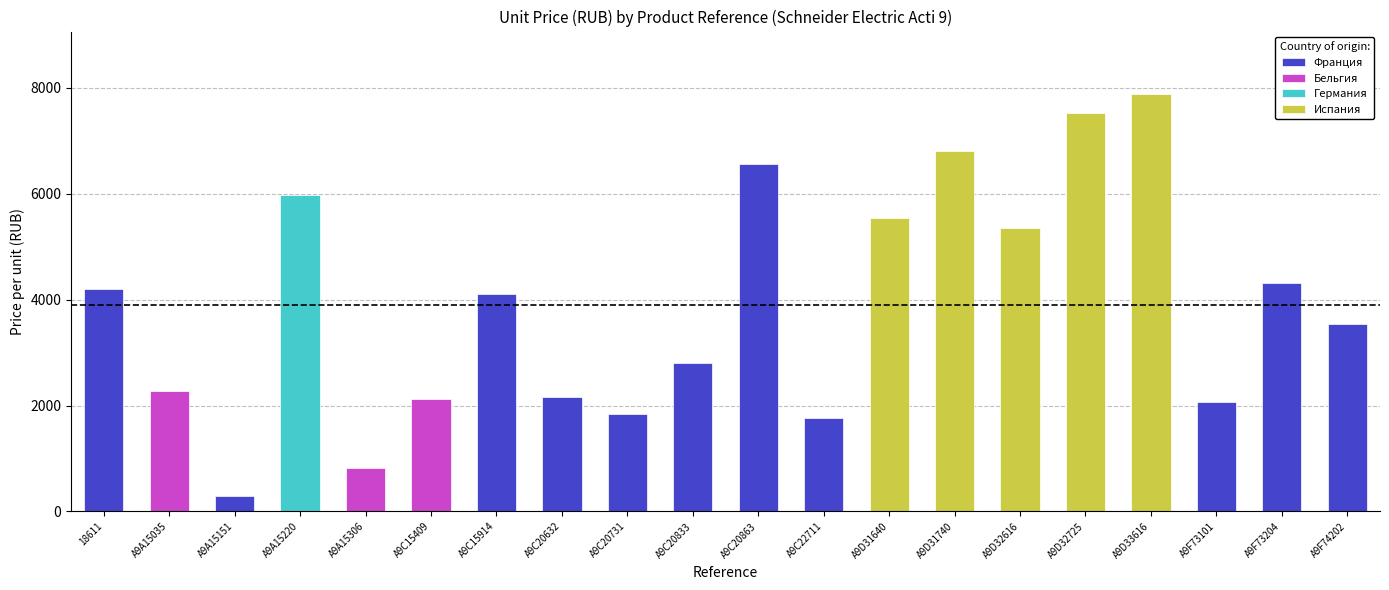

The 3 series shows 2627.0 at A9D31640. True or false?

False